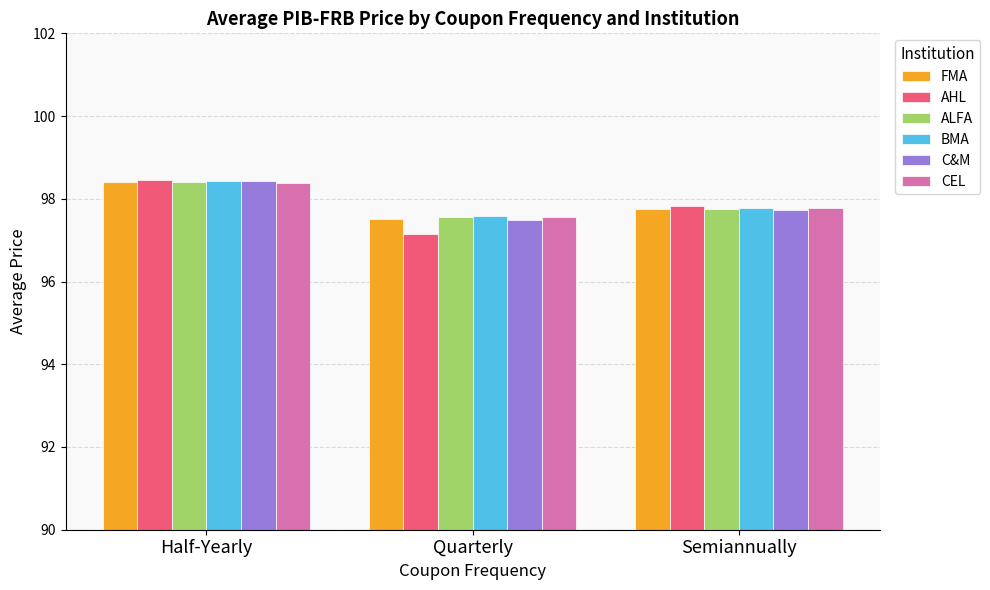

How many categories are shown in the chart?

3